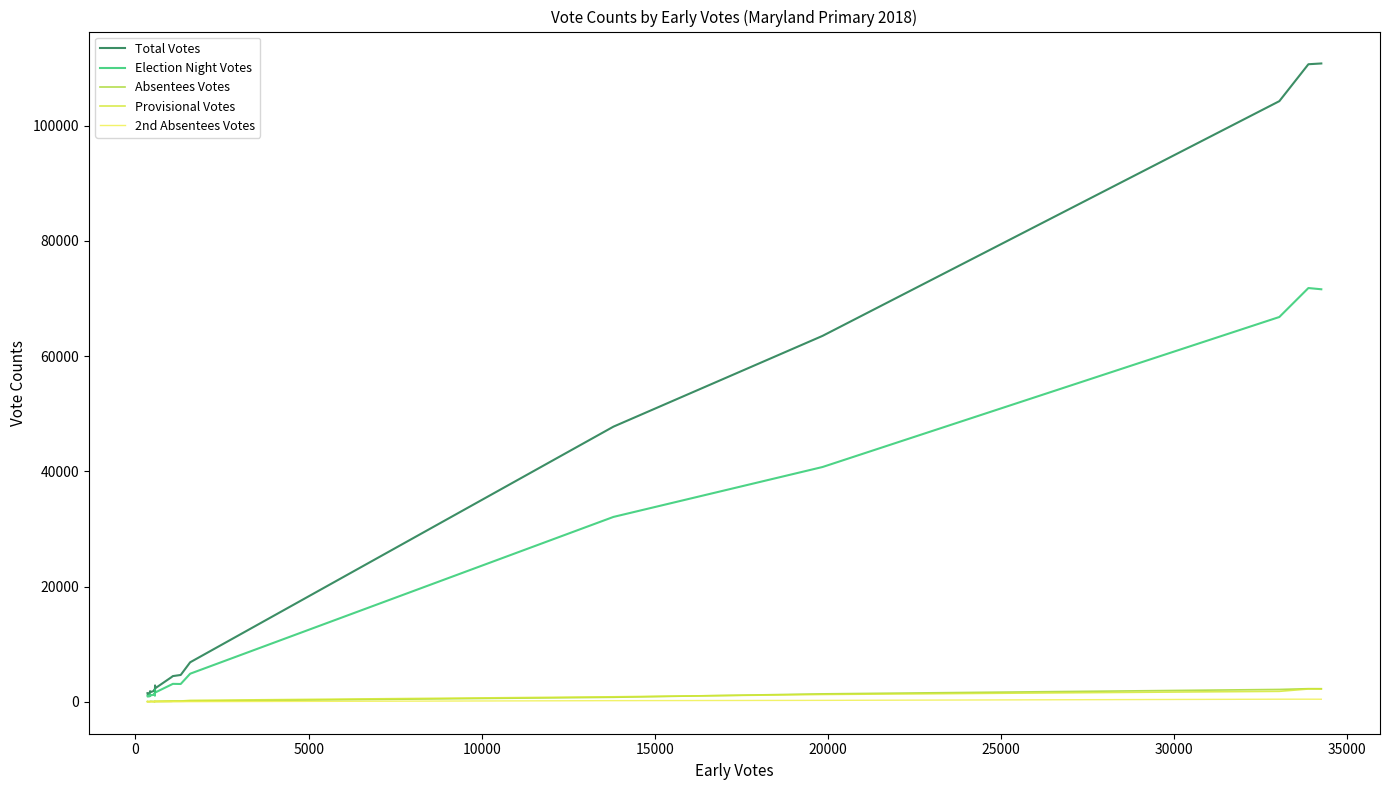

True or false: Provisional Votes and 2nd Absentees Votes cross at least once.

False